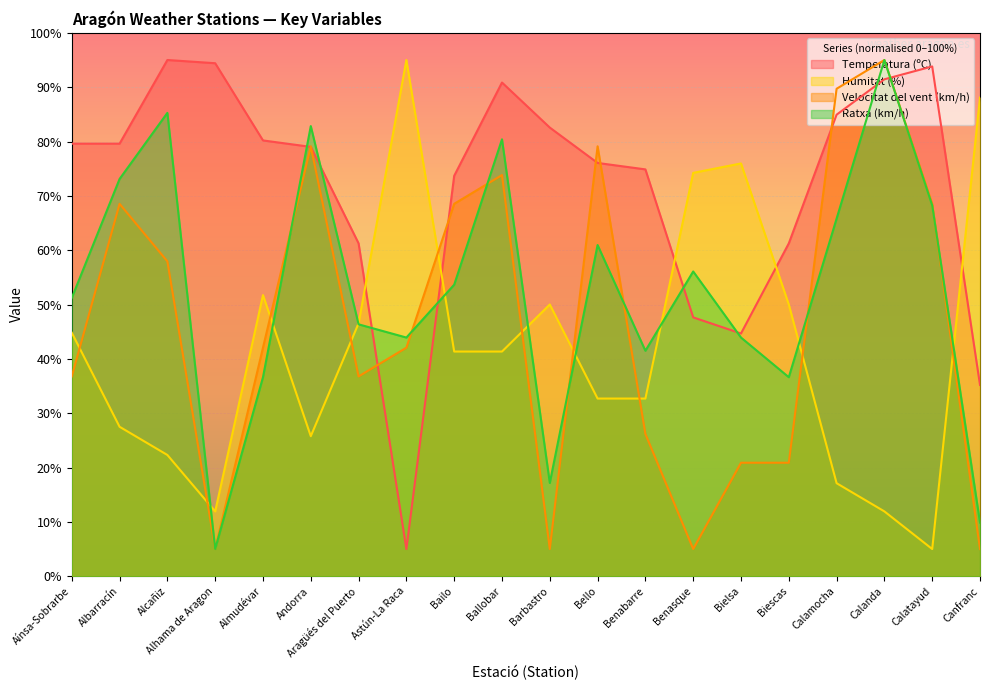

Which series has the largest total across all categories?

Temperatura (ºC)